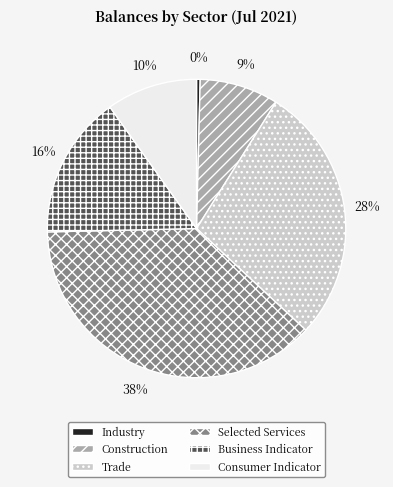

To the nearest percent, what is the difference between the Selected Services and Trade slice percentages?

10%